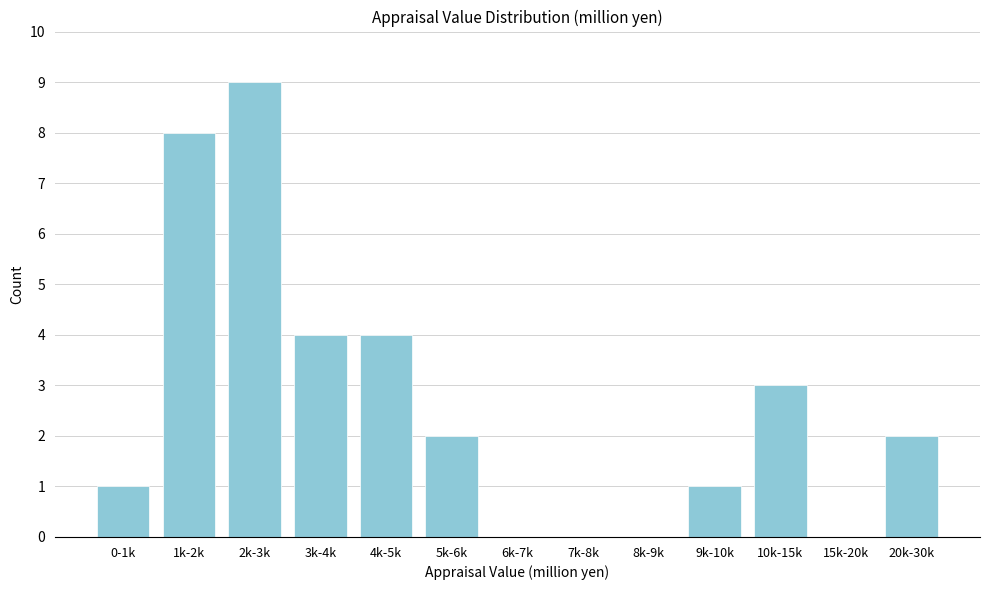

Reading left to right, transcribe all the data shown in this chart.

0-1k=1	1k-2k=8	2k-3k=9	3k-4k=4	4k-5k=4	5k-6k=2	6k-7k=0	7k-8k=0	8k-9k=0	9k-10k=1	10k-15k=3	15k-20k=0	20k-30k=2